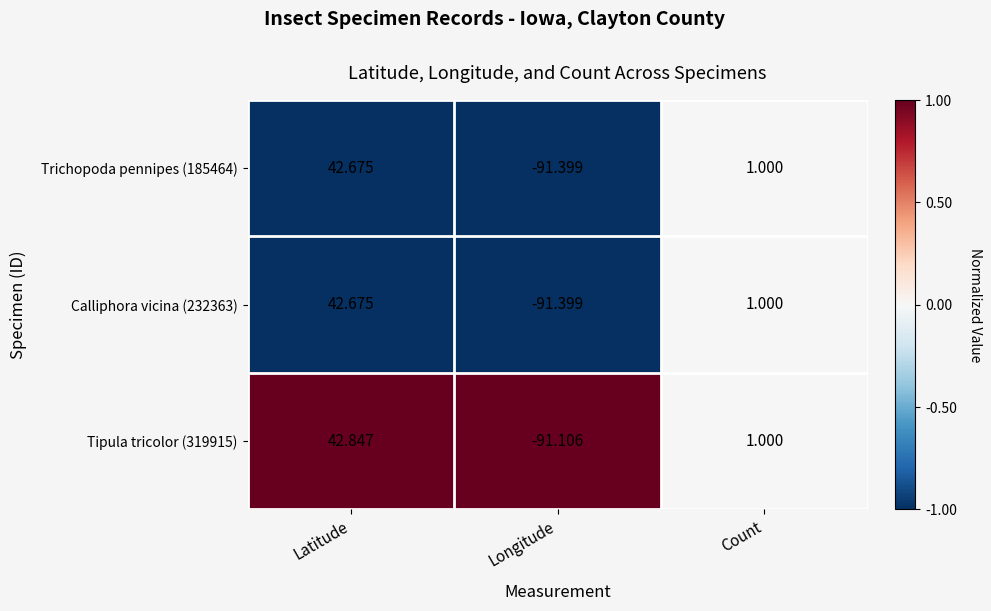

Rank the categories by Tipula tricolor (319915) value from lowest to highest.

Longitude, Count, Latitude